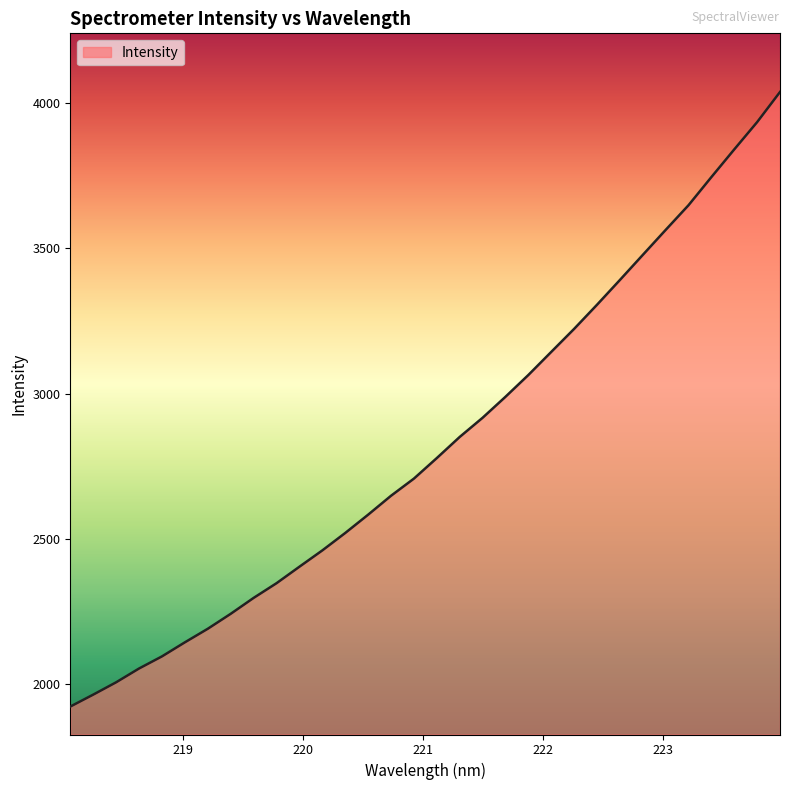

How many distinct data groups are displayed?

1